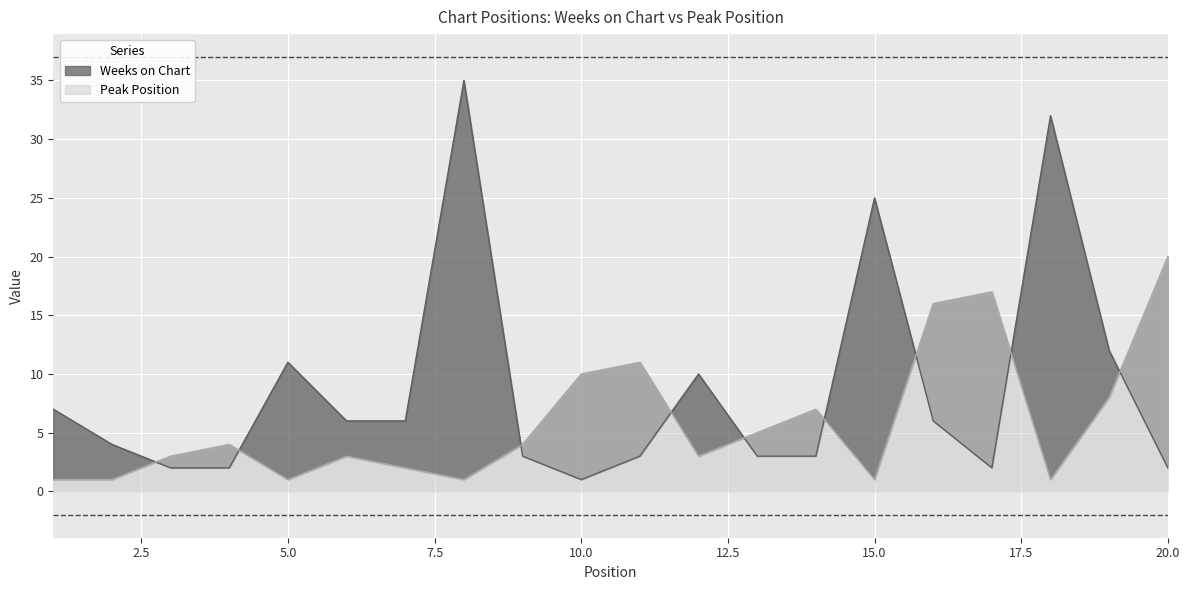

At 14, list the series in order from smallest to largest.

Weeks on Chart, Peak Position